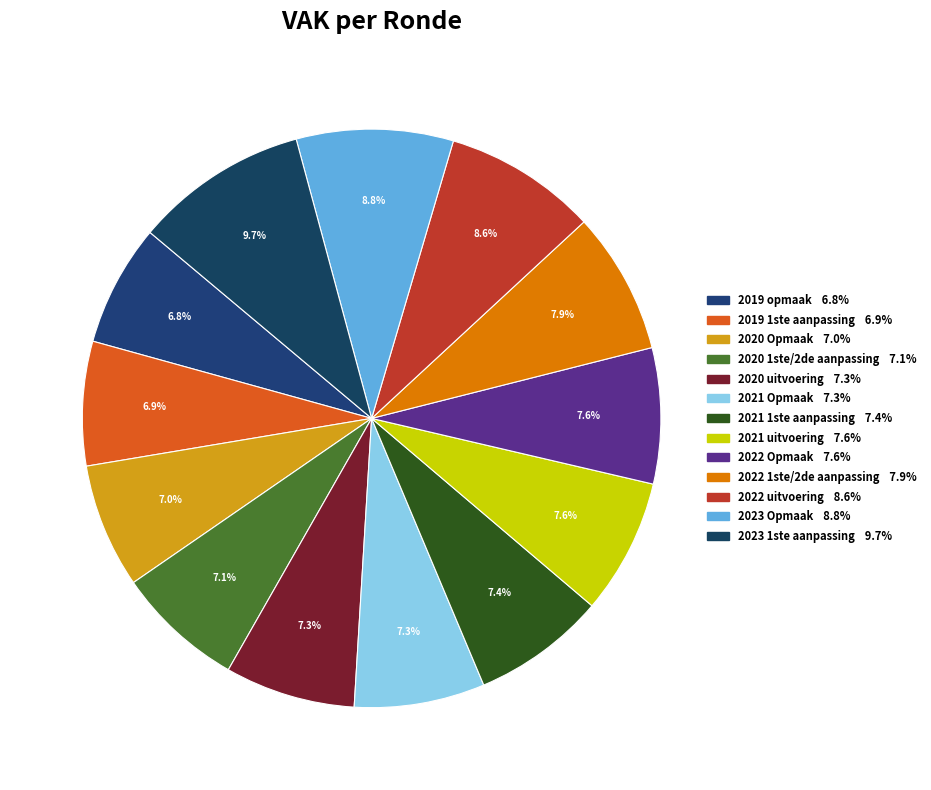

Does 2020 Opmaak represent more than half of the total?

No